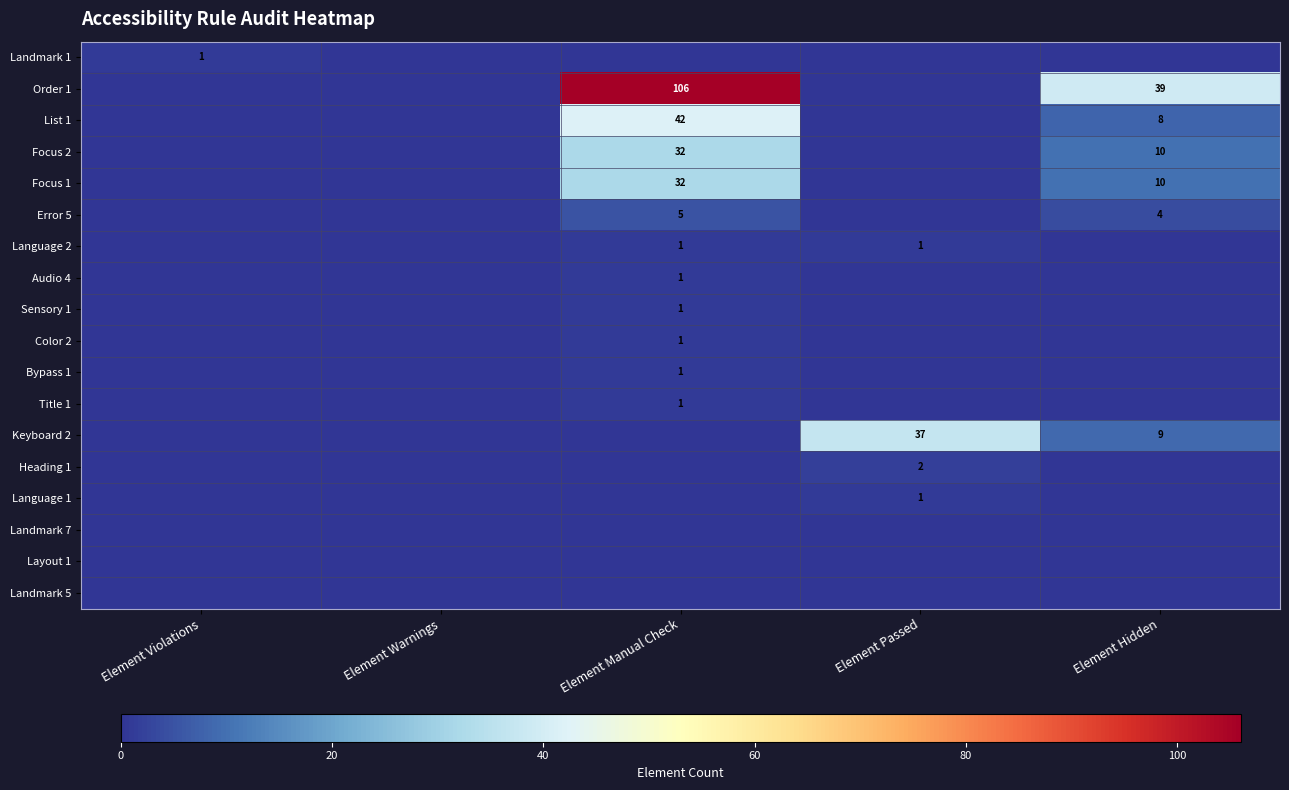

The List 1 series shows 59 at Element Manual Check. True or false?

False